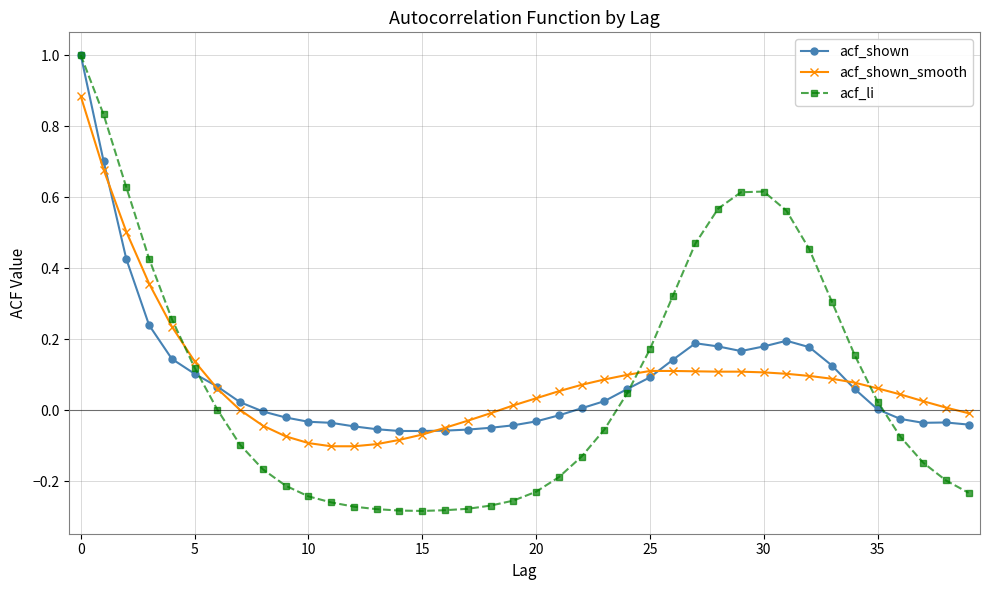

Which series has the largest range (max minus min)?

acf_li